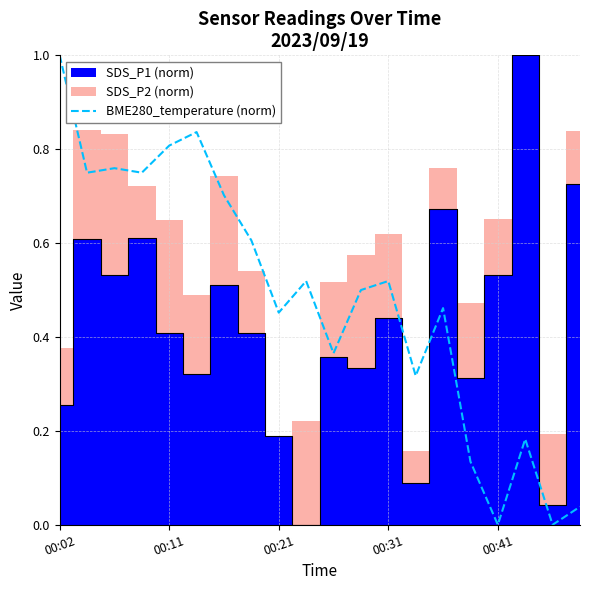

What is the difference between the maximum and minimum values?

1.0